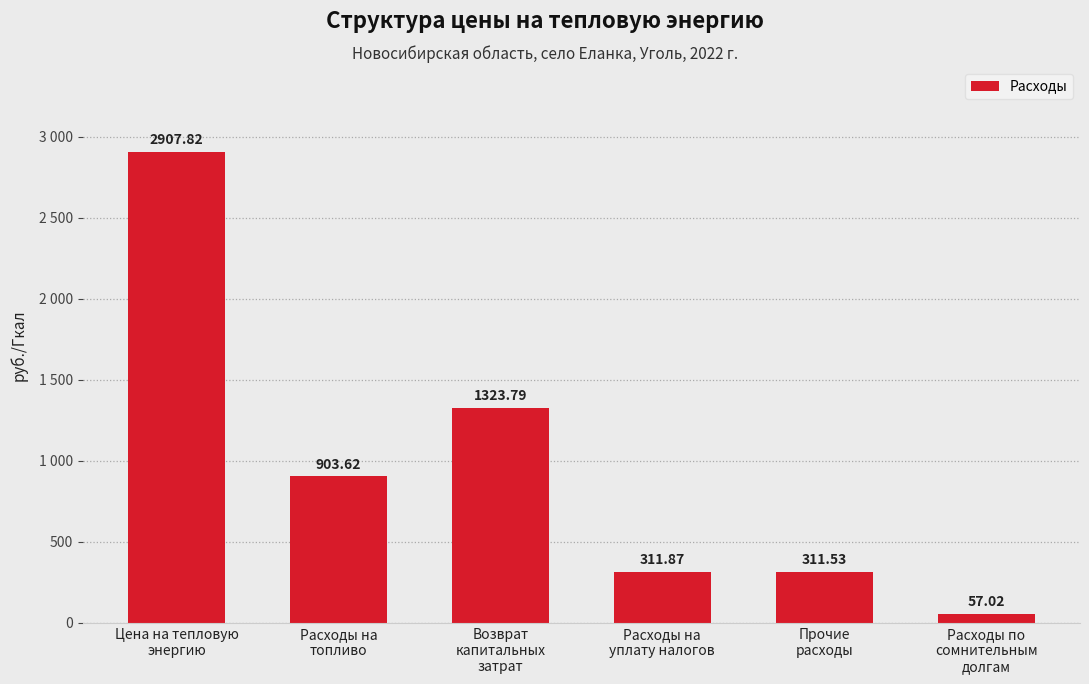

Does the chart contain any negative values?

No